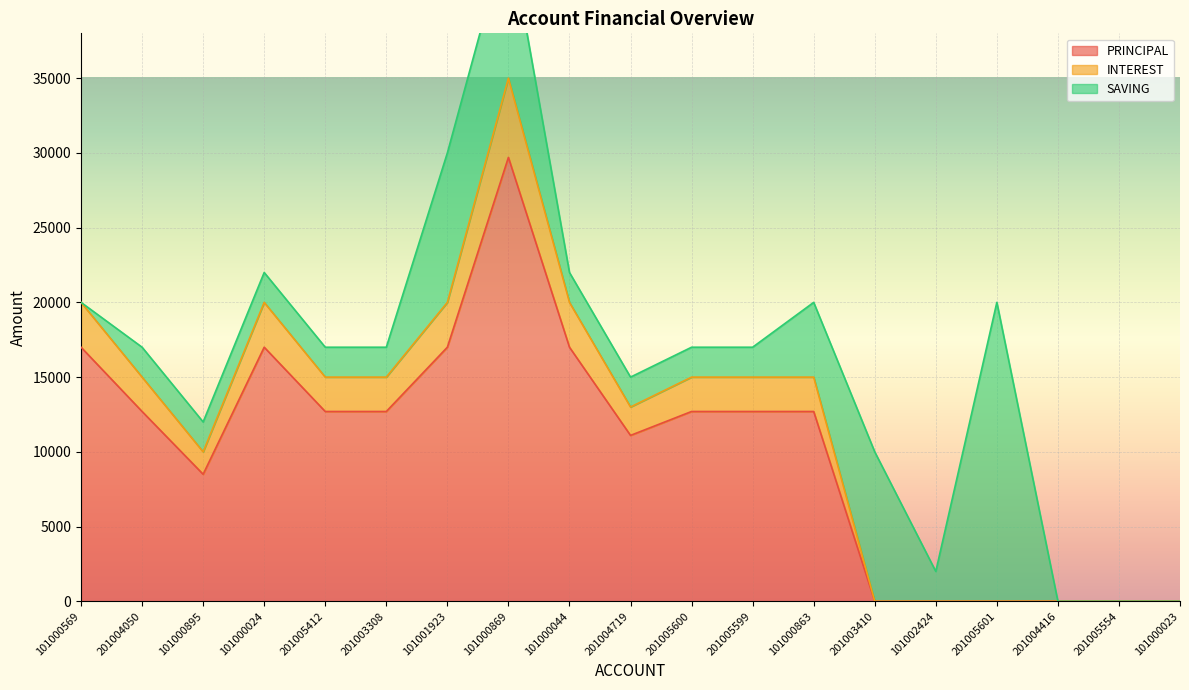

How many PRINCIPAL values are between 0 and 17000?

18